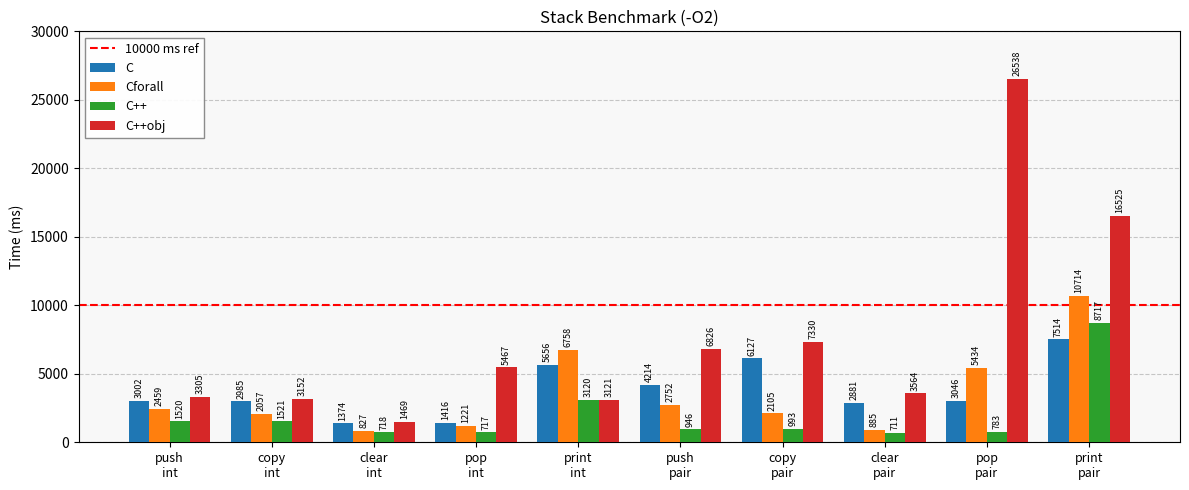

What is the difference between the maximum and second lowest values in the C++obj series?

23417